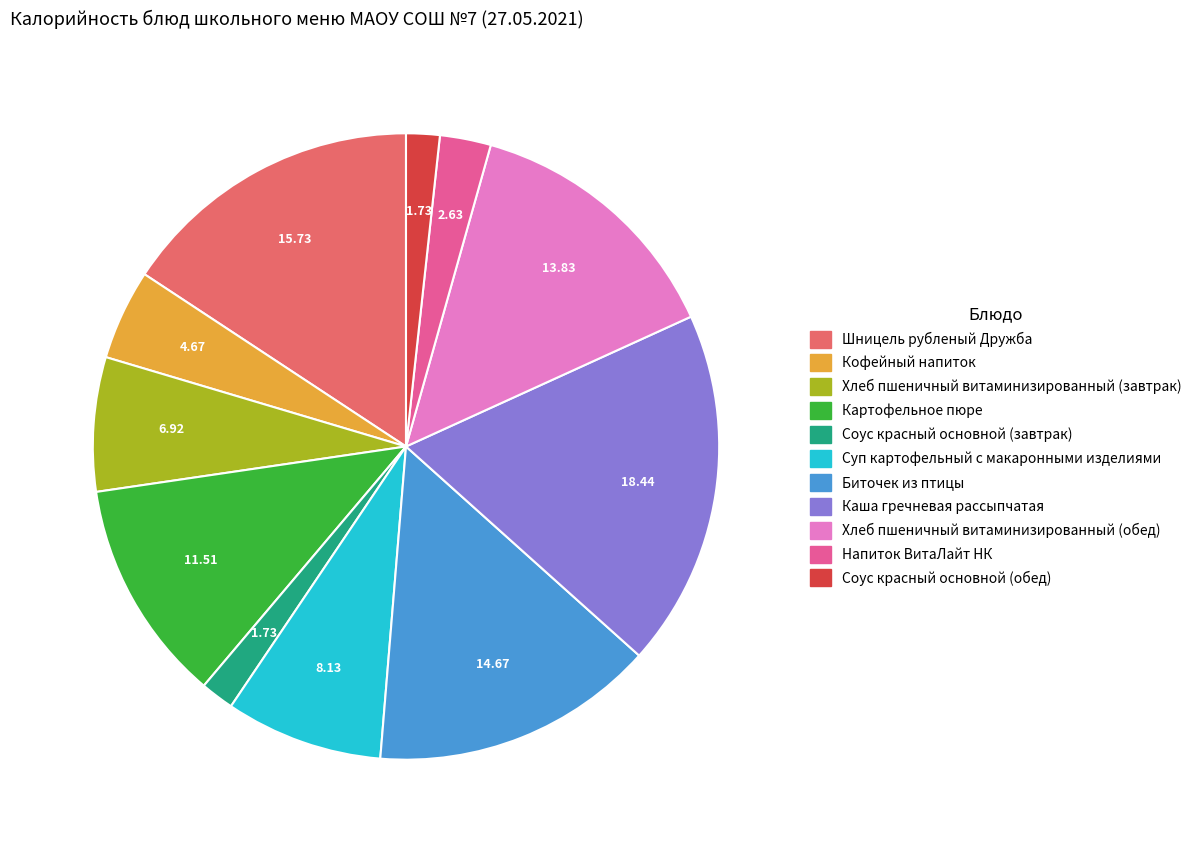

Which slice is the largest?

Каша гречневая рассыпчатая